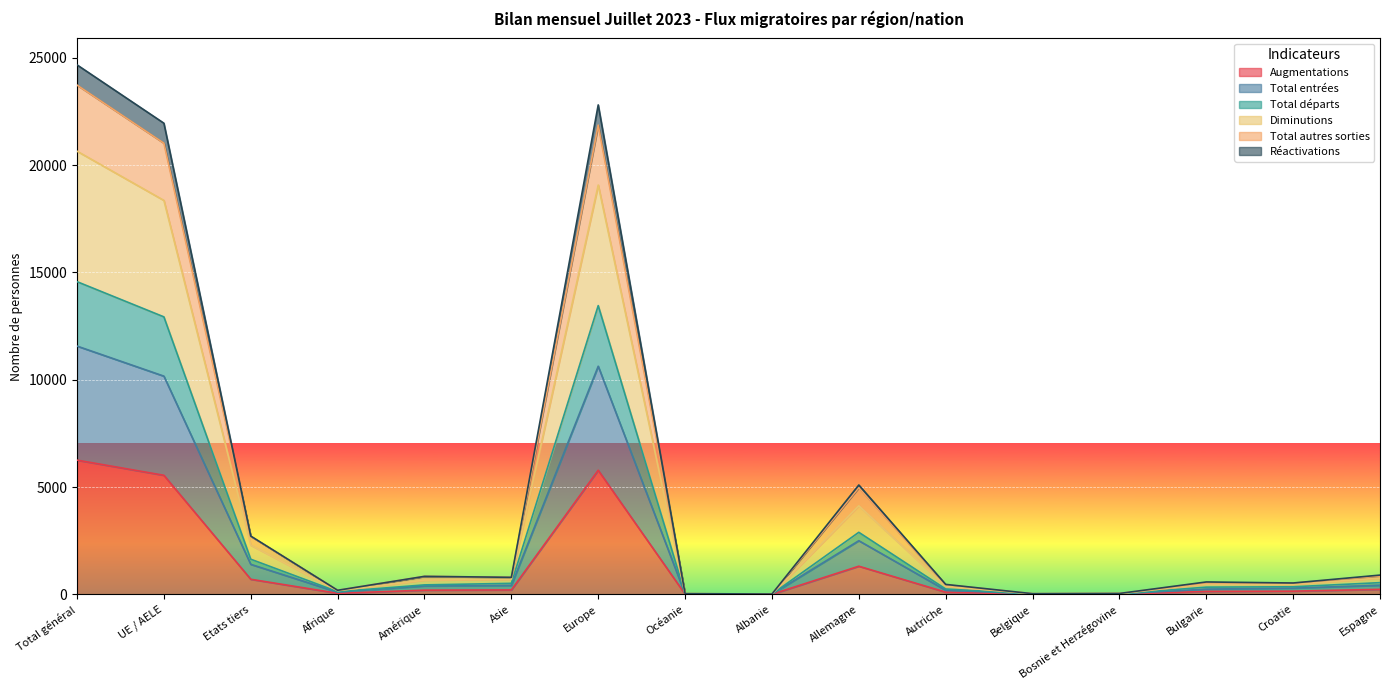

What is the maximum value for Augmentations?

6257